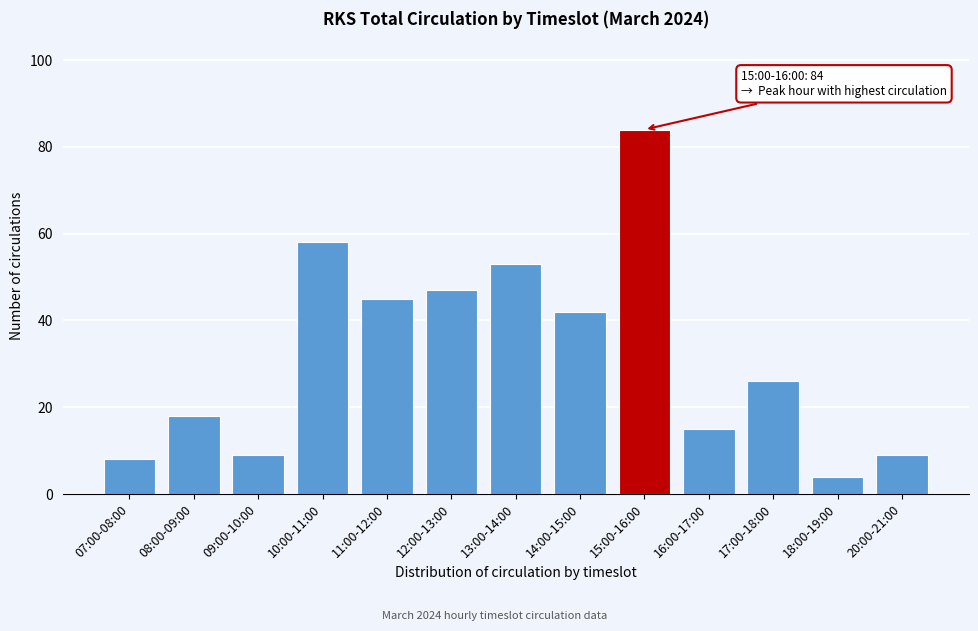

Reading left to right, transcribe all the data shown in this chart.

8	18	9	58	45	47	53	42	84	15	26	4	9